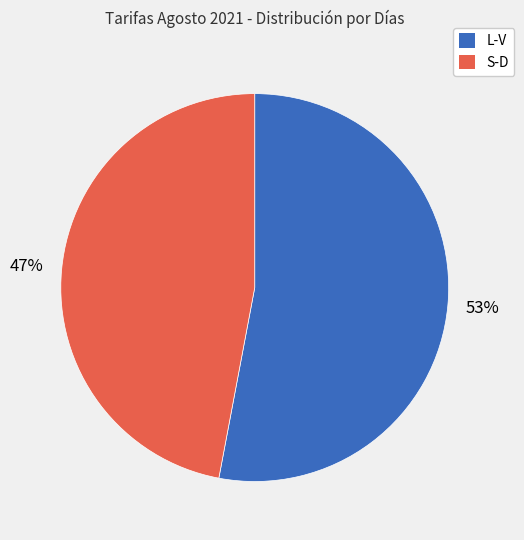

Do L-V and S-D together represent more than half of the pie?

Yes